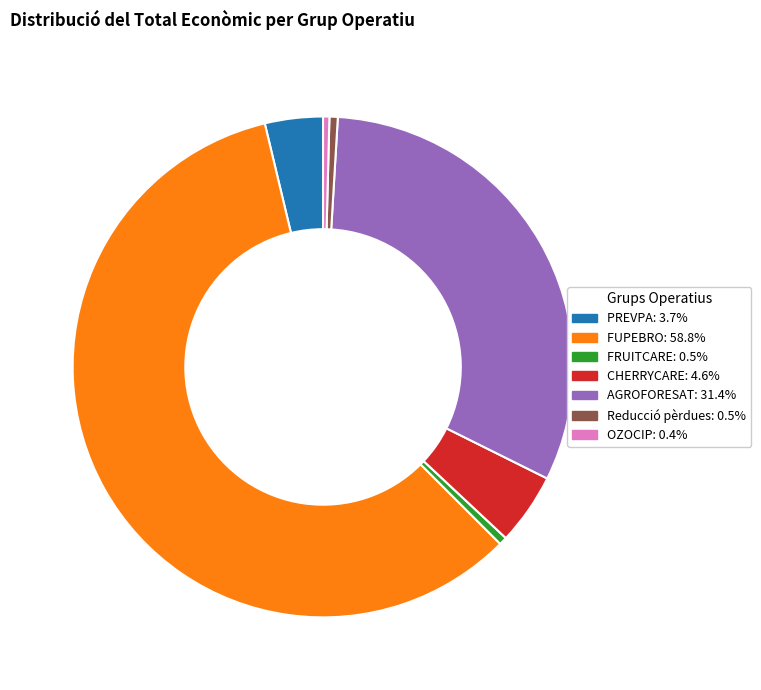

What is the ratio of the value at AGROFORESAT: 31.4% to the value at FRUITCARE: 0.5%?

61.0